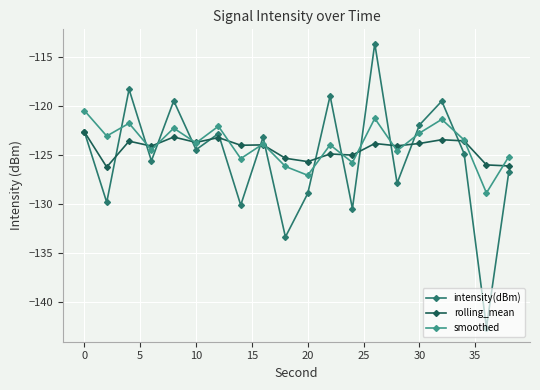

What is the greatest value displayed?

-113.7